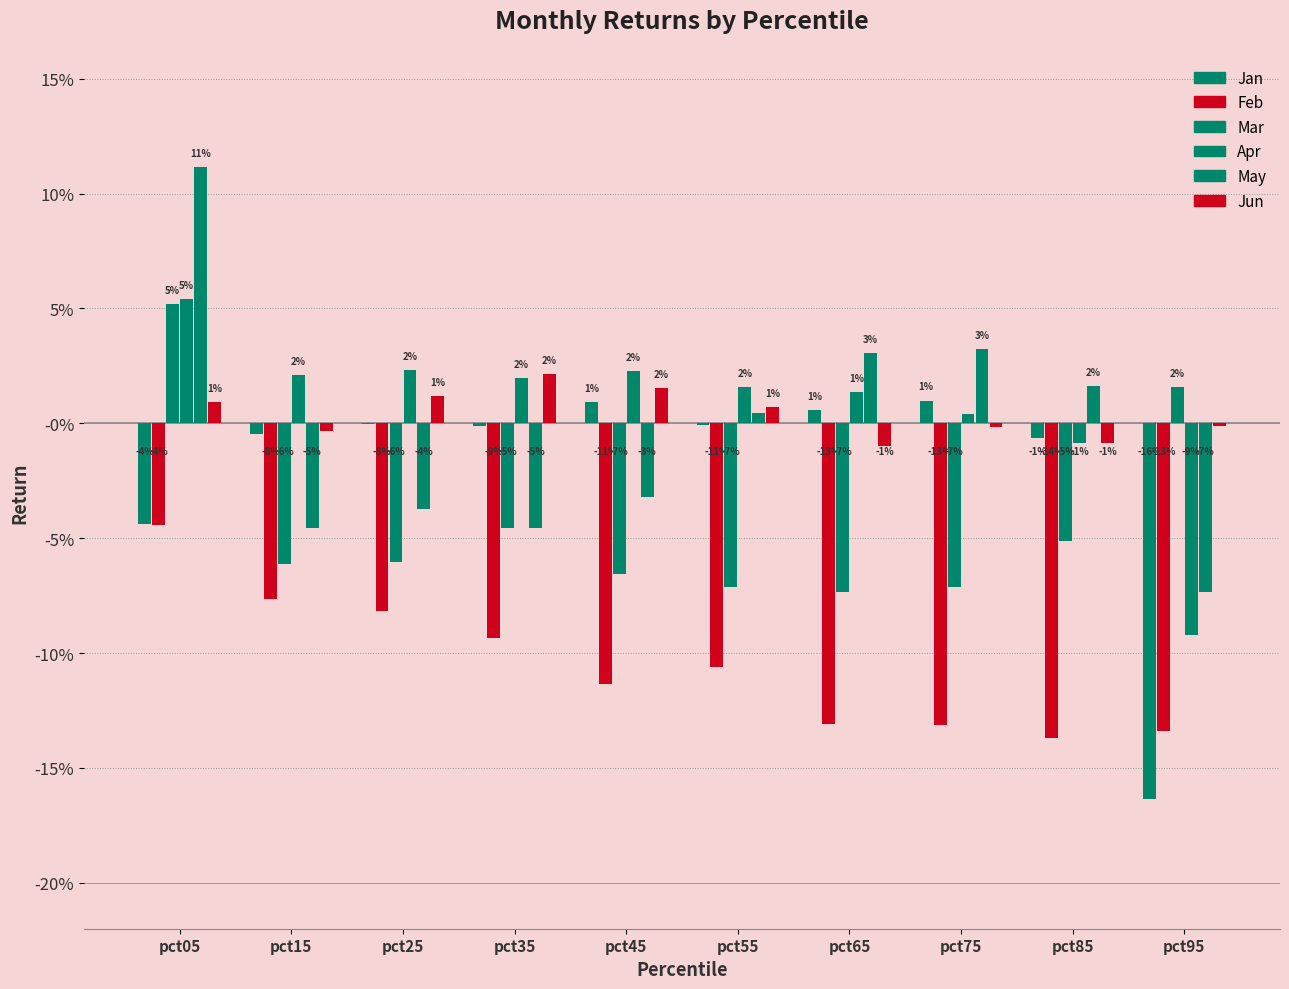

Are the bars horizontal?

No